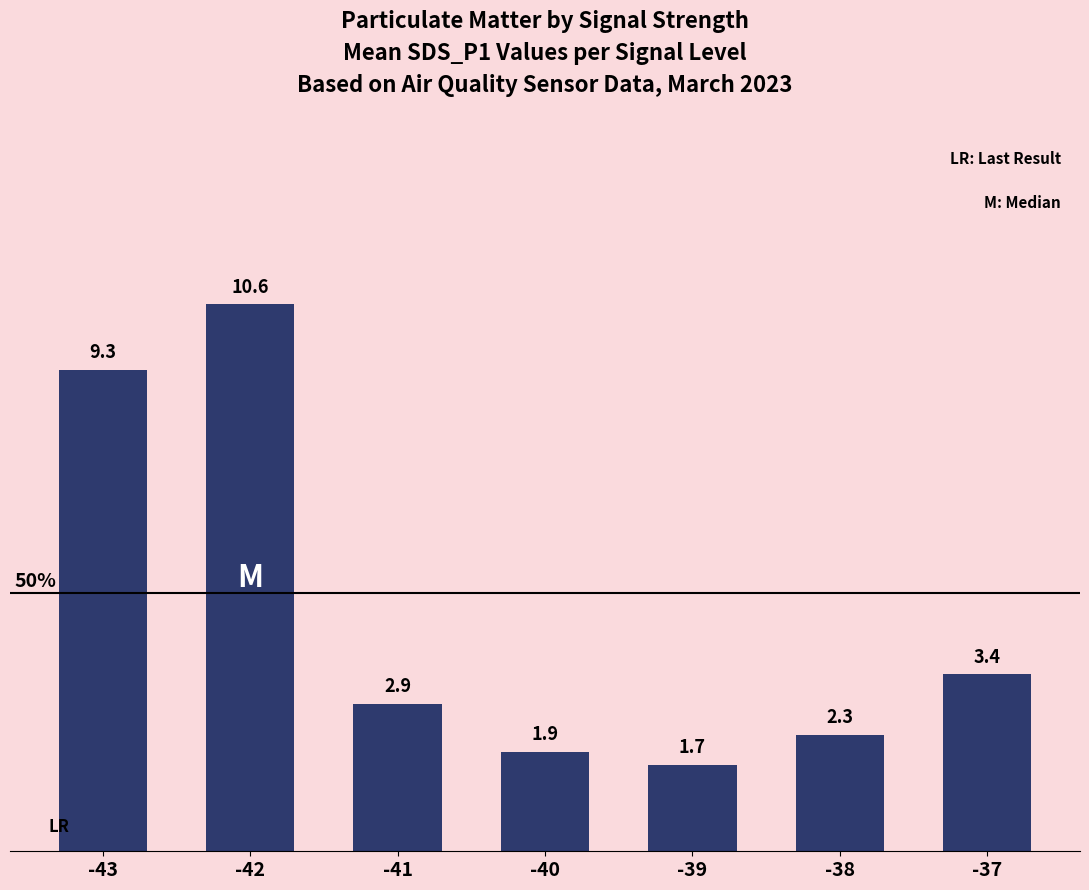

What is the change in value from -43 to -38?

-7.1